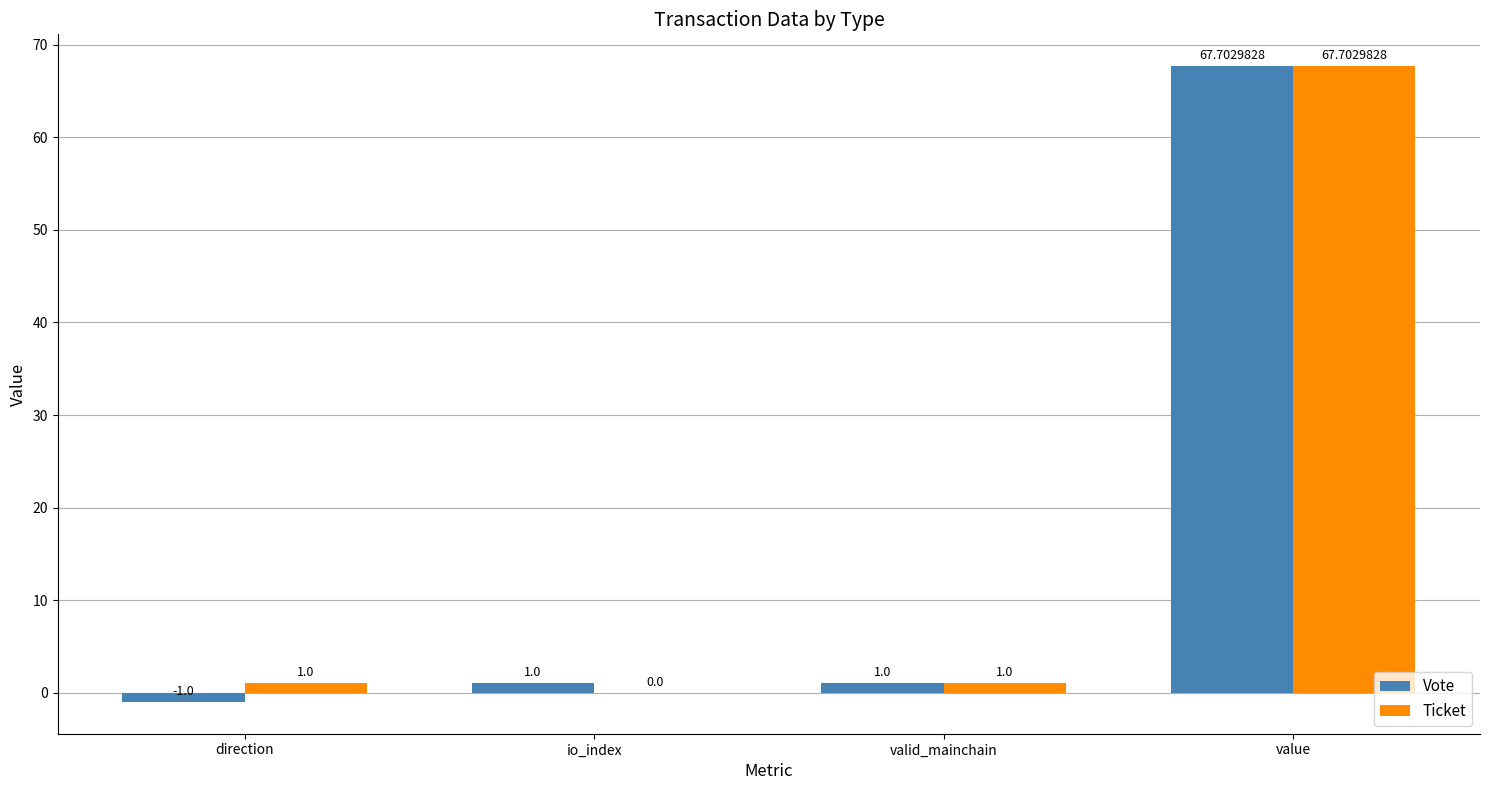

Reading left to right, extract all data points from this chart.

Vote: -1.0	1.0	1.0	67.7
Ticket: 1.0	0.0	1.0	67.7